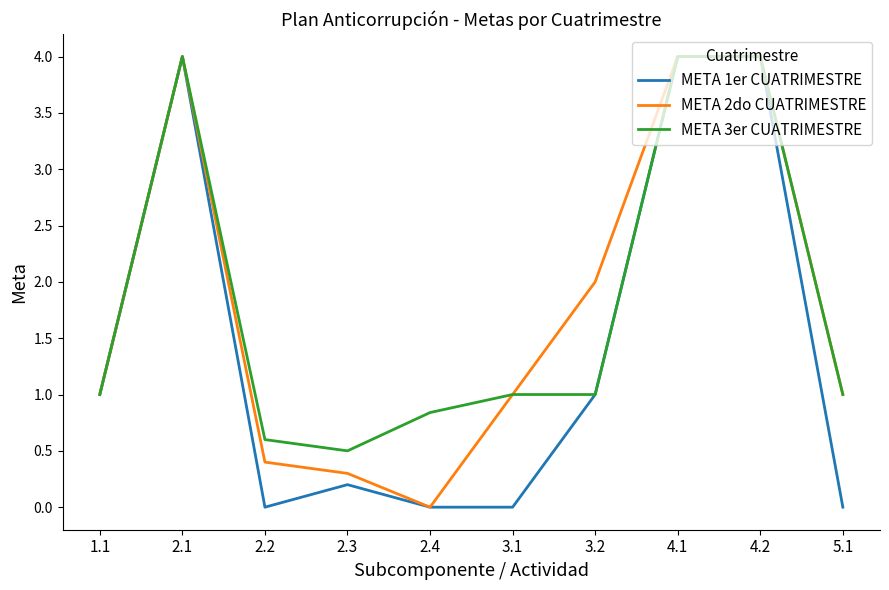

Which category has the lowest value in the META 2do CUATRIMESTRE series?

2.4